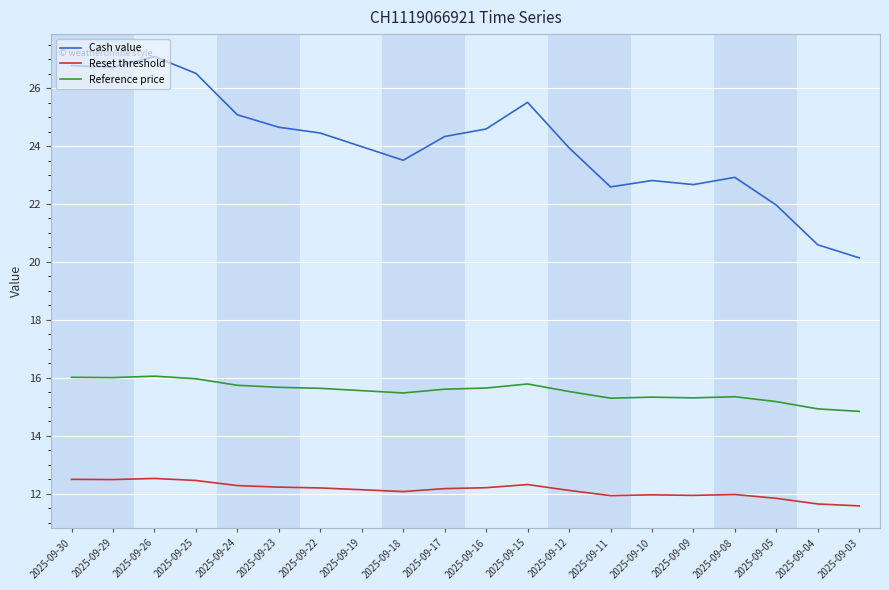

At how many categories does at least one series exceed 14?

20